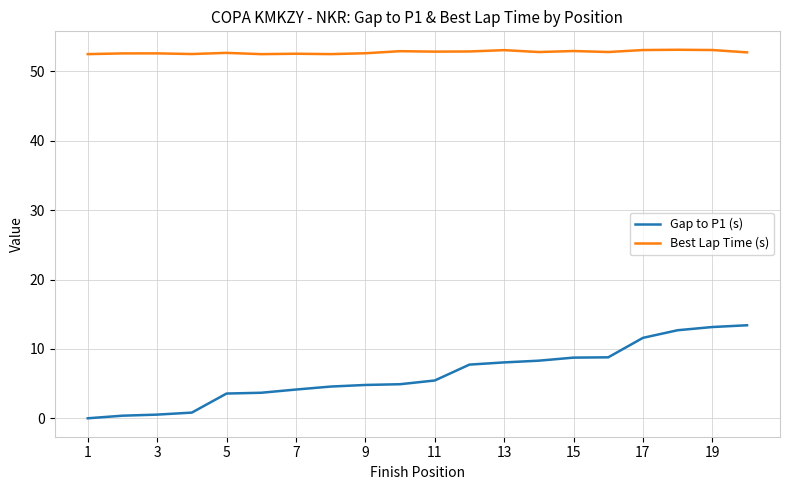

What is the minimum value for Best Lap Time (s)?

52.5